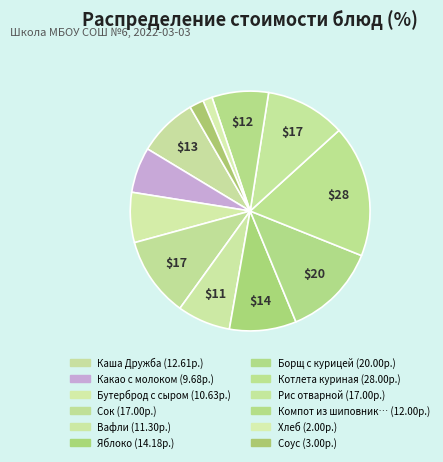

How many segments does this pie chart have?

12